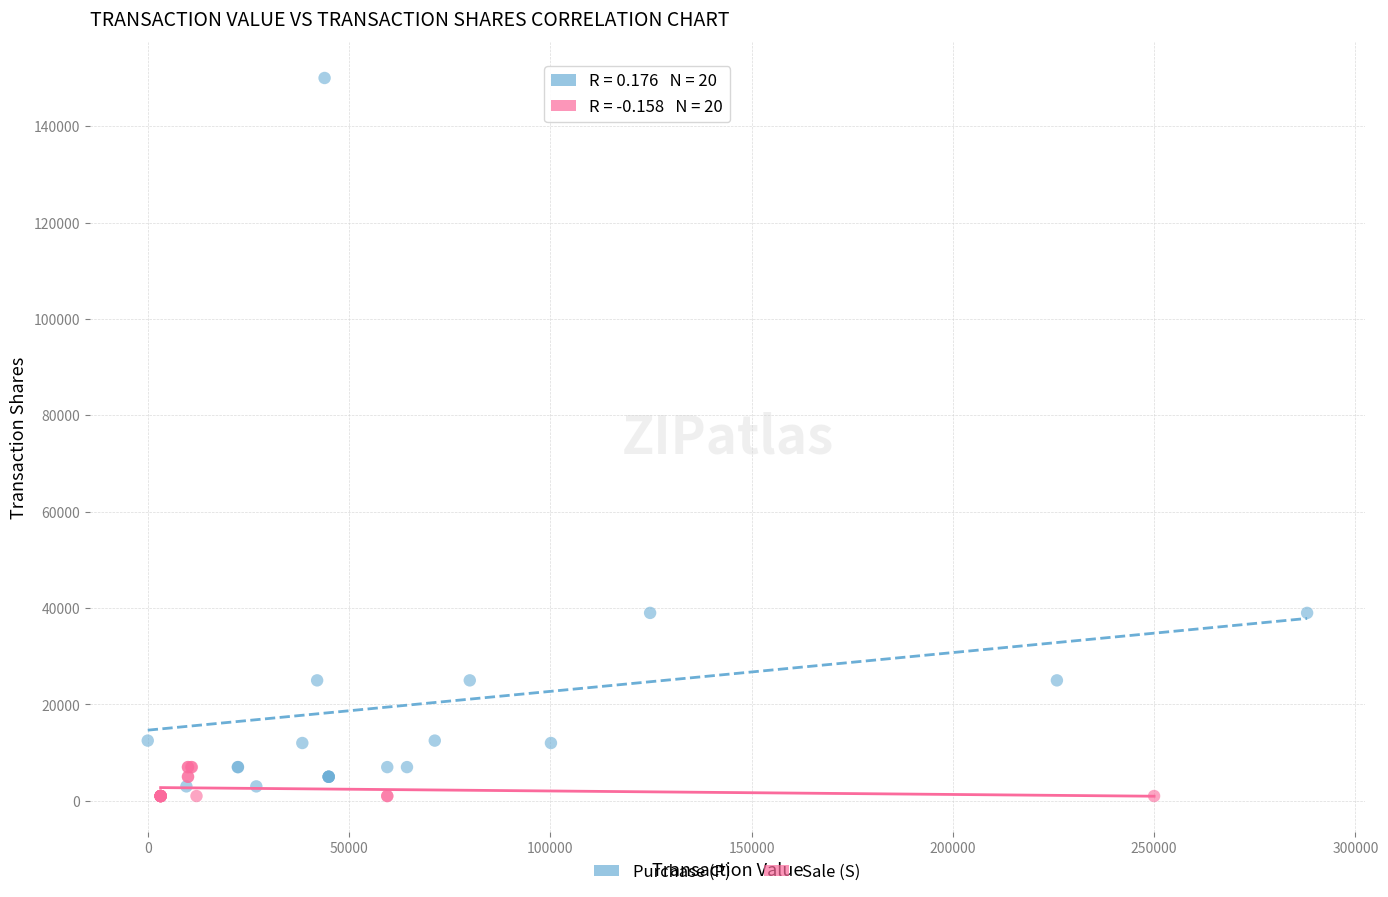

What are all the series names shown in the legend?

Purchase (P), Sale (S)